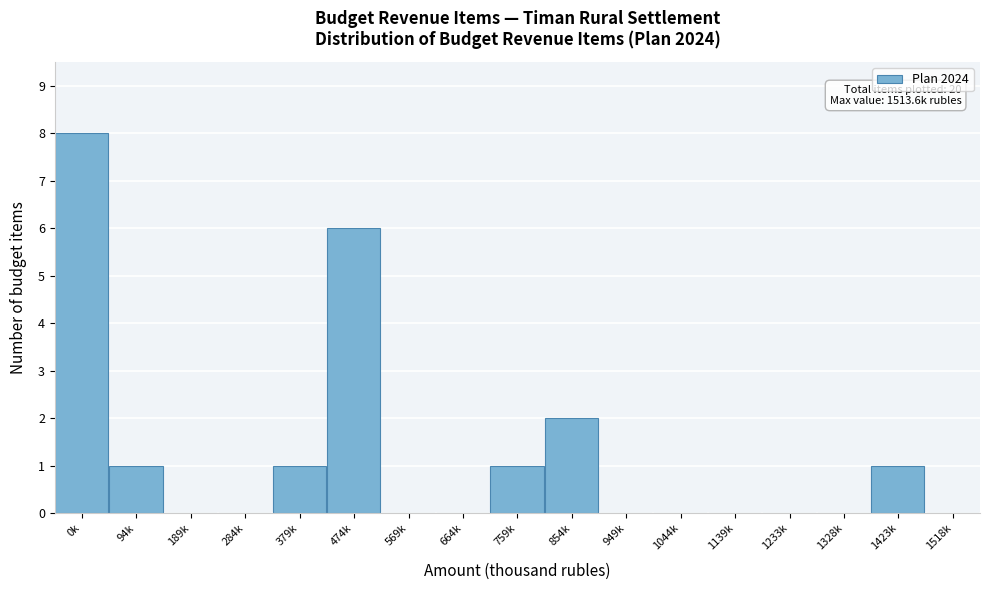

Reading right to left, list all the values displayed in this chart.

1518k=0	1423k=1	1328k=0	1233k=0	1139k=0	1044k=0	949k=0	854k=2	759k=1	664k=0	569k=0	474k=6	379k=1	284k=0	189k=0	94k=1	0k=8